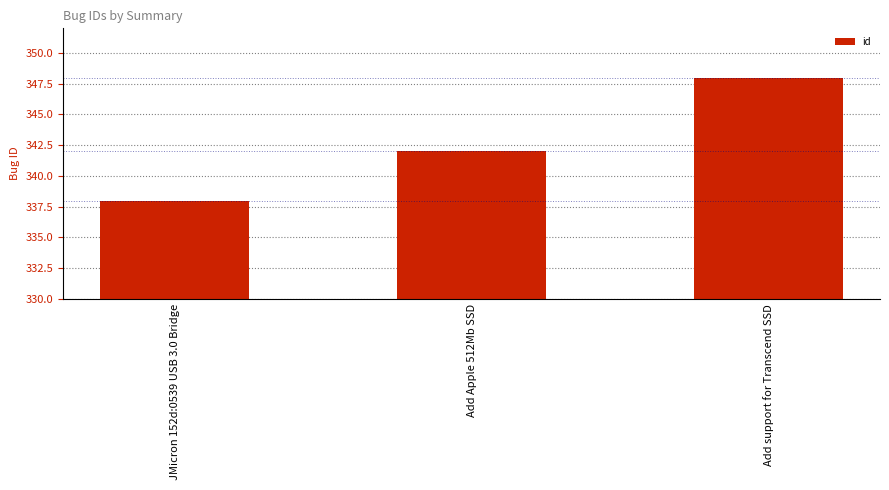

Read the value at Add Apple 512Mb SSD.

342